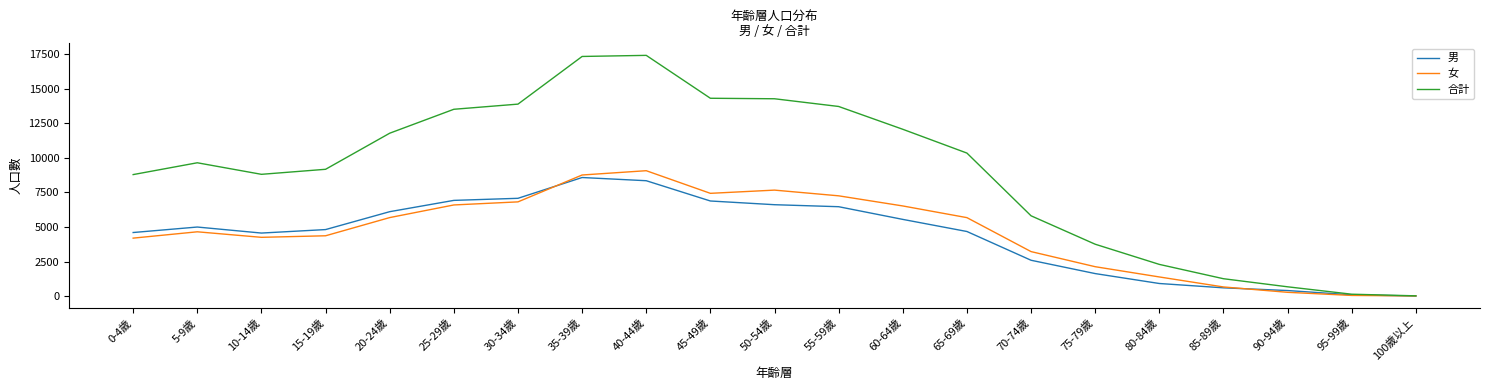

Where do 女 and 男 first cross each other?

30-34歲 and 35-39歲